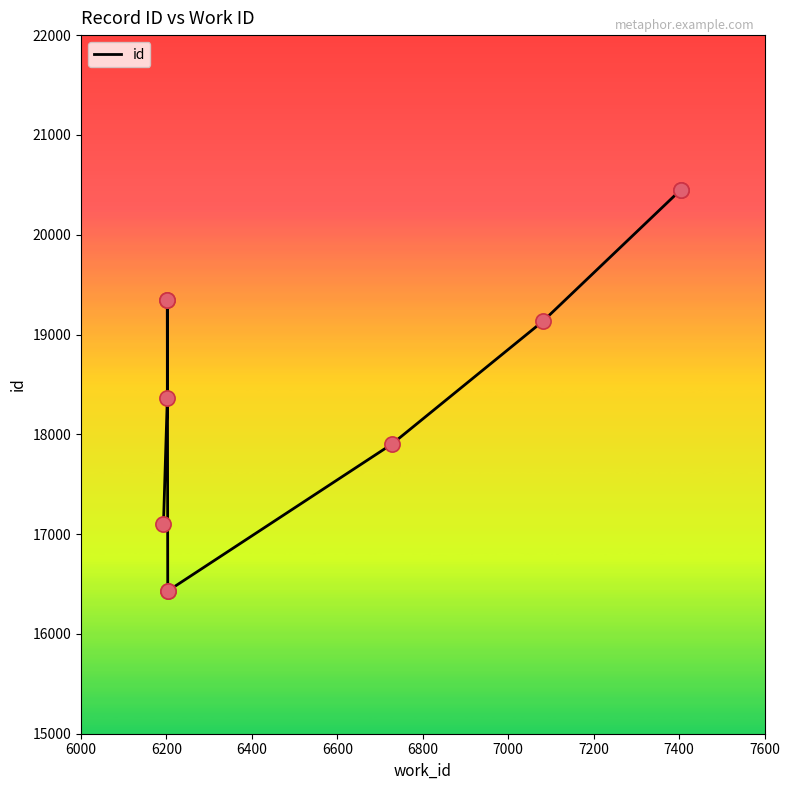

Which has a higher value, 7600 or 6600?

7600